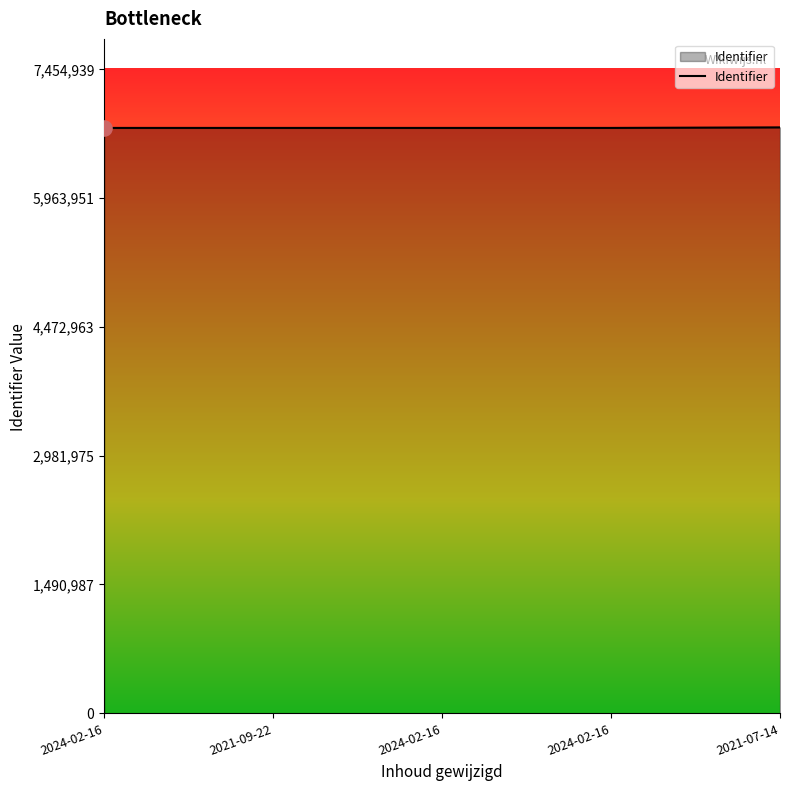

Approximately how many times larger is the value at 2021-09-22 compared to 2021-07-14?

1.0